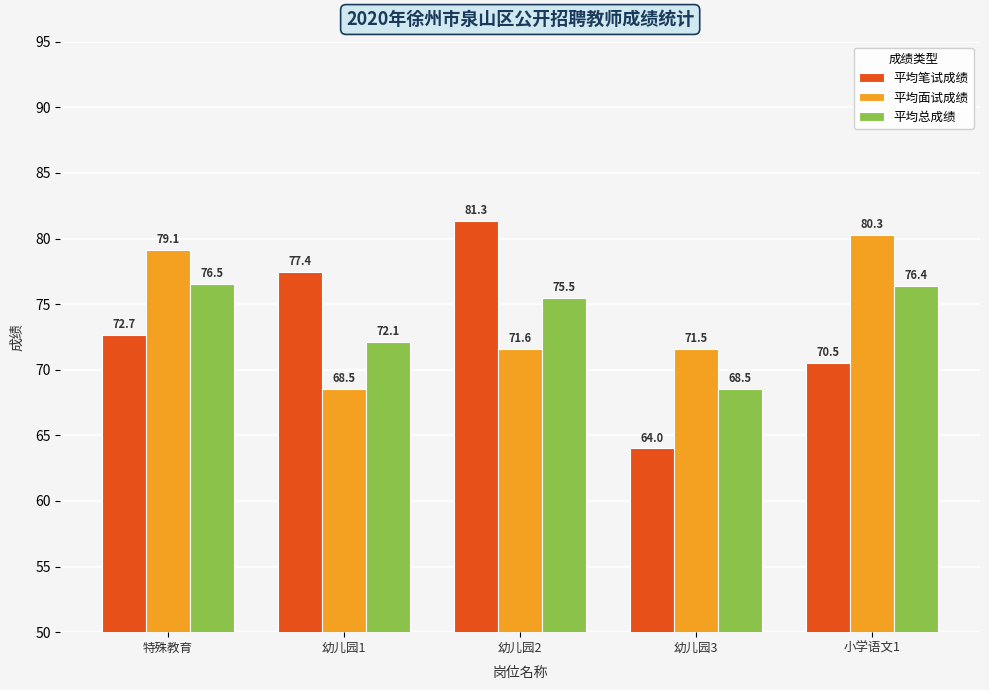

How many bars are there in each group?

3